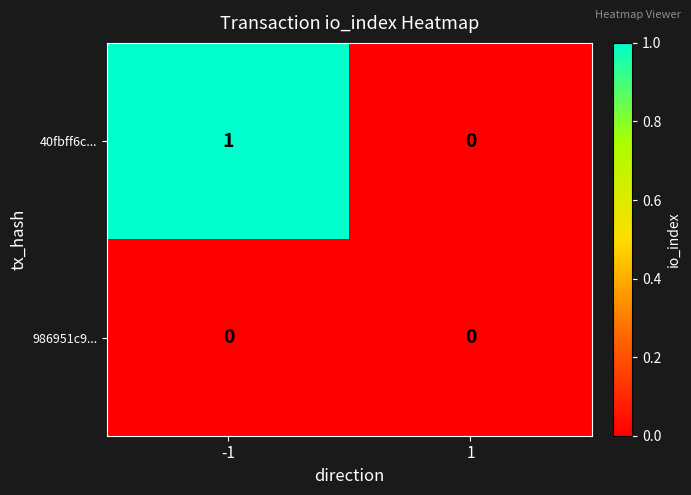

The value of 986951c9... at 1 is 0. True or false?

True